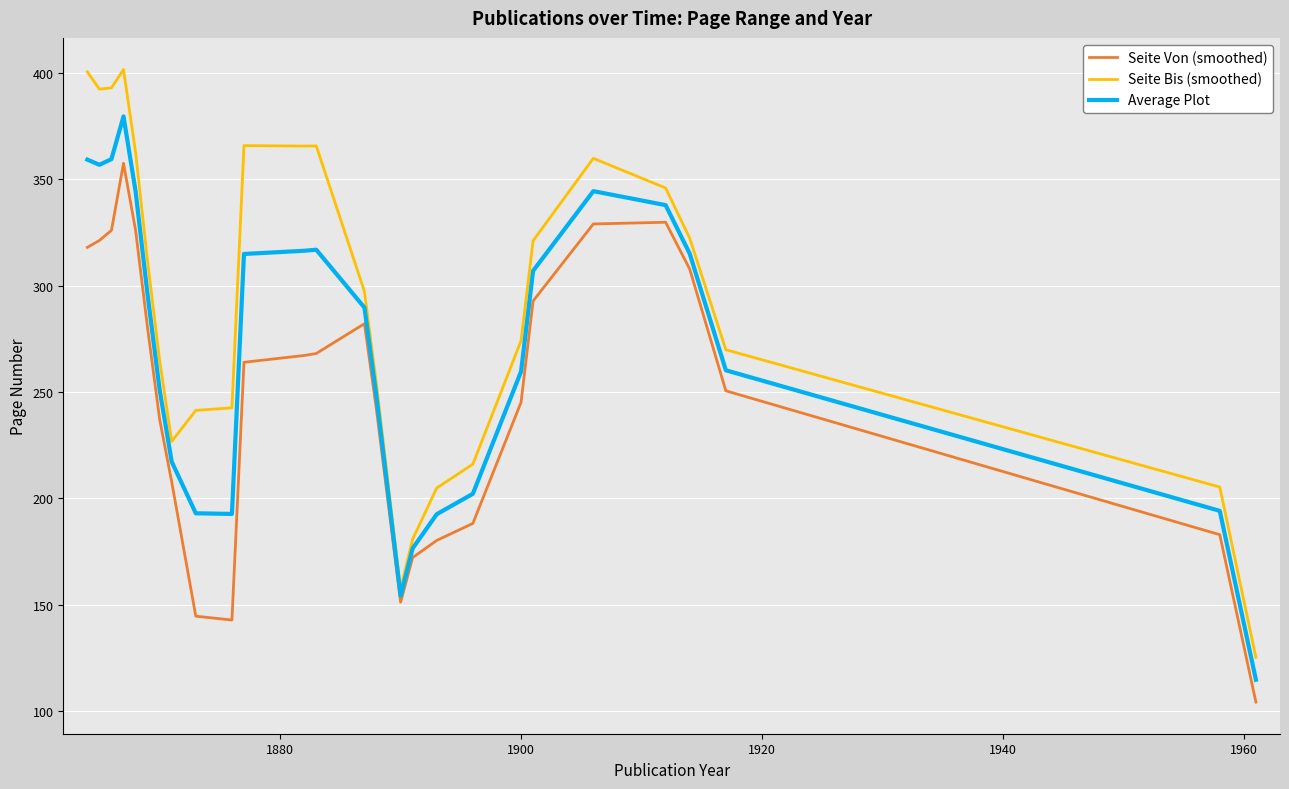

List the series in order of their overall mean, highest first.

Seite Bis (smoothed), Average Plot, Seite Von (smoothed)